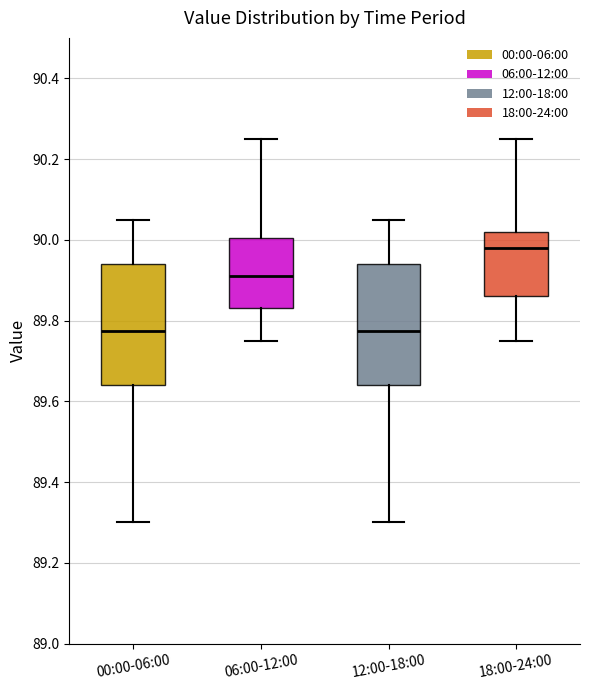

Where does the upper whisker of the box for 18:00-24:00 end on the y-axis? The values are not printed on the chart, so give them approximately, as read against the axis.

90.26